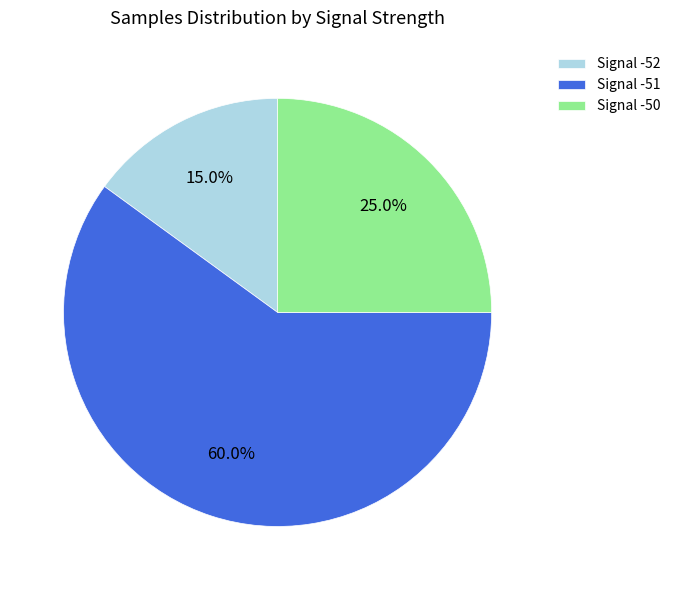

Does any single category account for the majority?

Yes